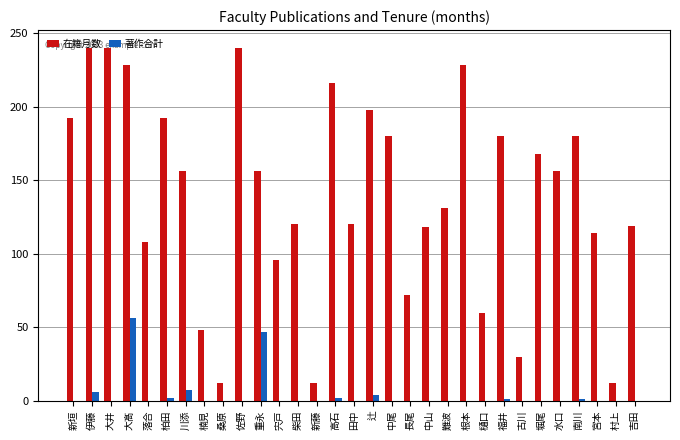

Is the value of 著作合計 at 根本 greater than the value of 在籍月数 at 伊藤?

No